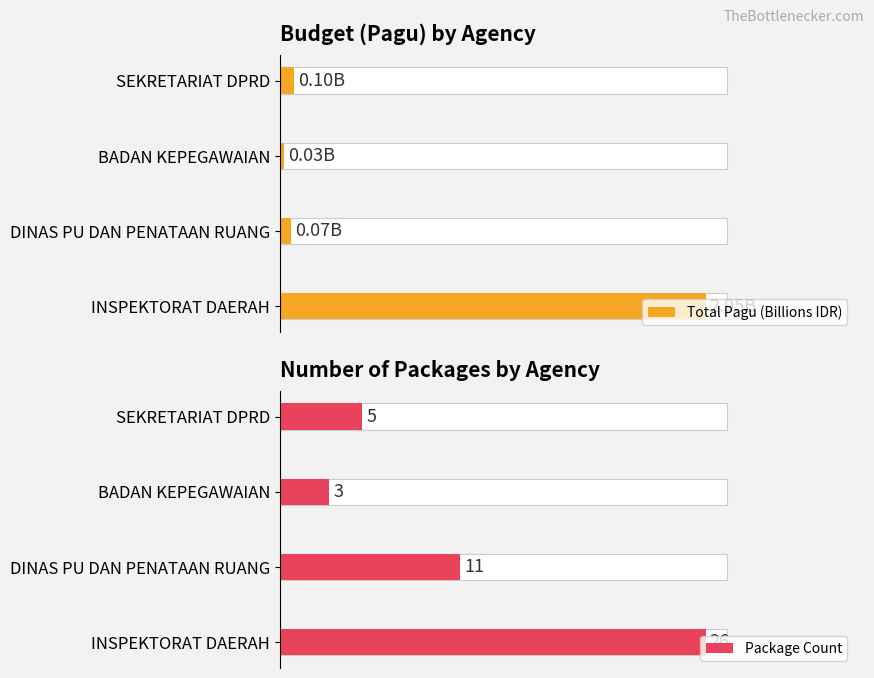

Which series changed the most between DINAS PU DAN PENATAAN RUANG and BADAN KEPEGAWAIAN?

Package Count